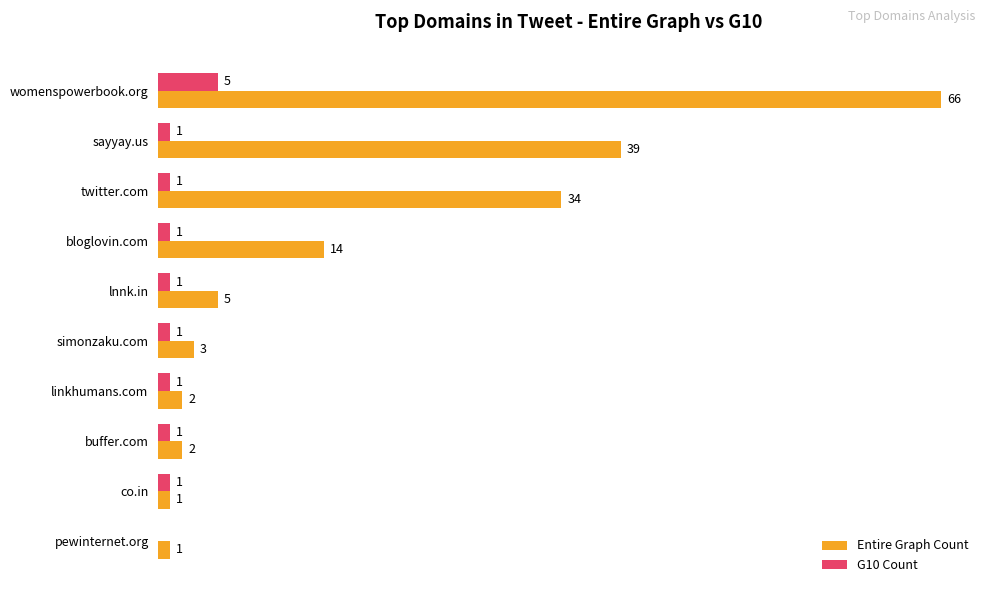

Is the value of G10 Count at buffer.com greater than the value of Entire Graph Count at simonzaku.com?

No